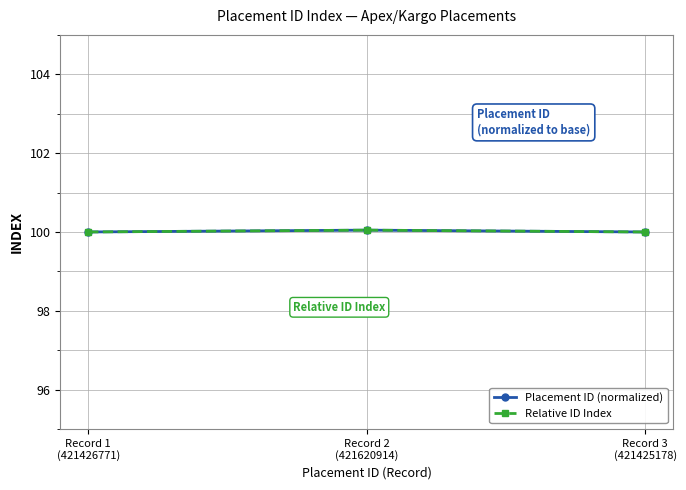

The value of Placement ID (normalized) at Record 2
(421620914) is 158.1. True or false?

False